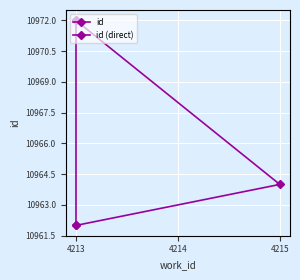

Where does the data first go above 10964?

4213